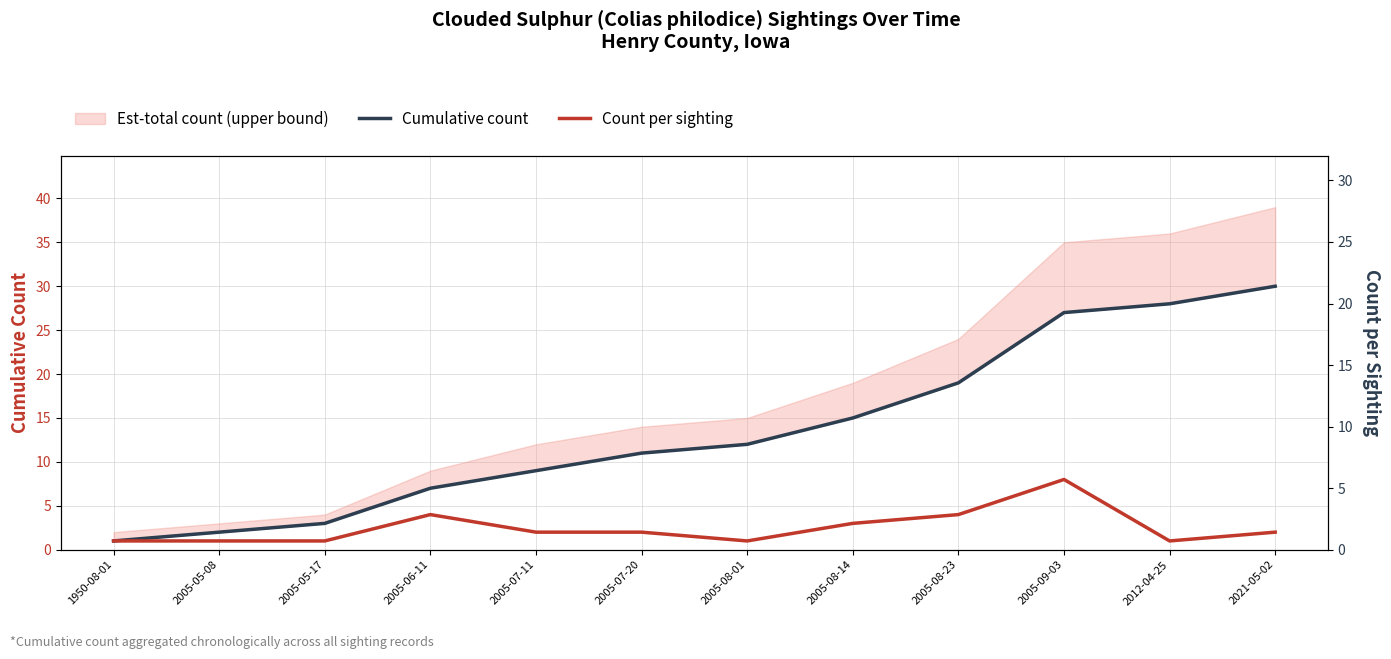

Where does the Cumulative count series first go above 12?

2005-08-14